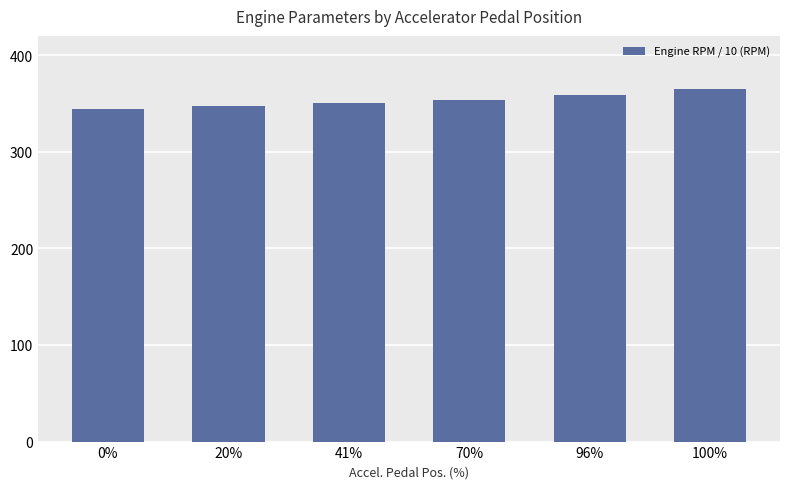

At which label does the data first exceed 354?

70%